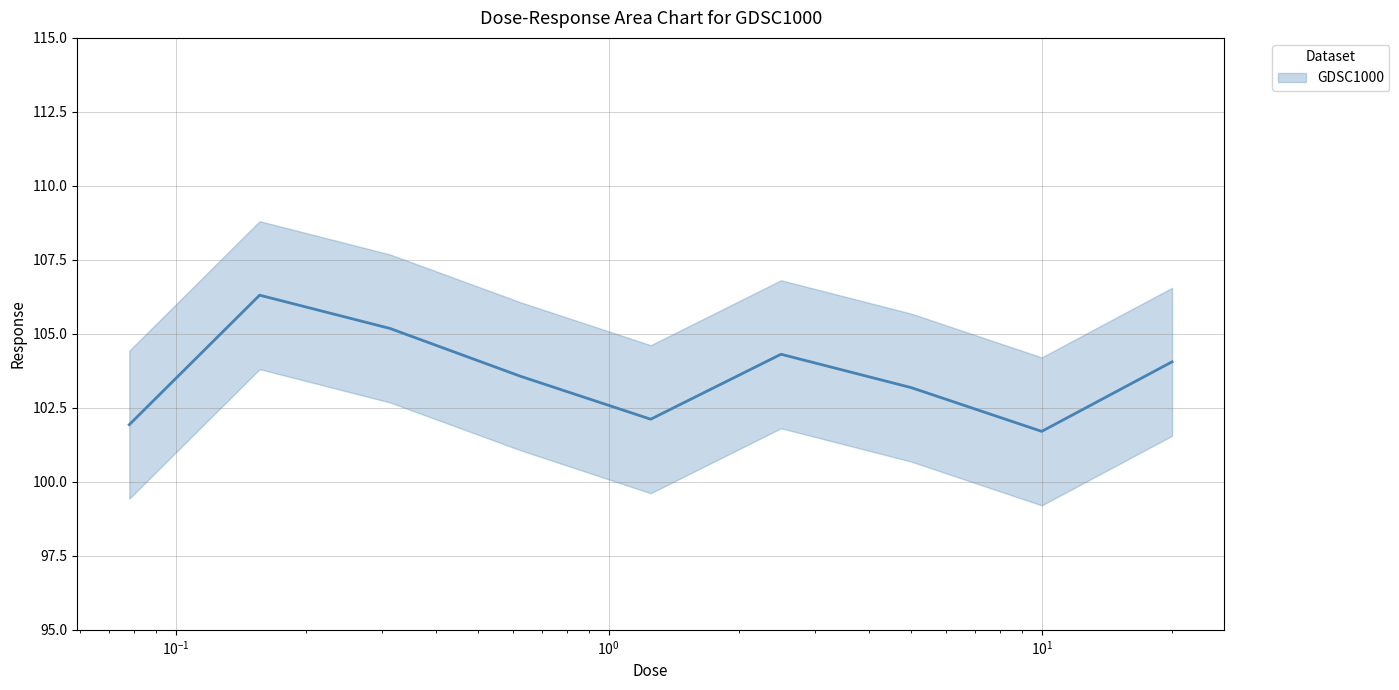

Is this an area chart (filled region under the line)?

No